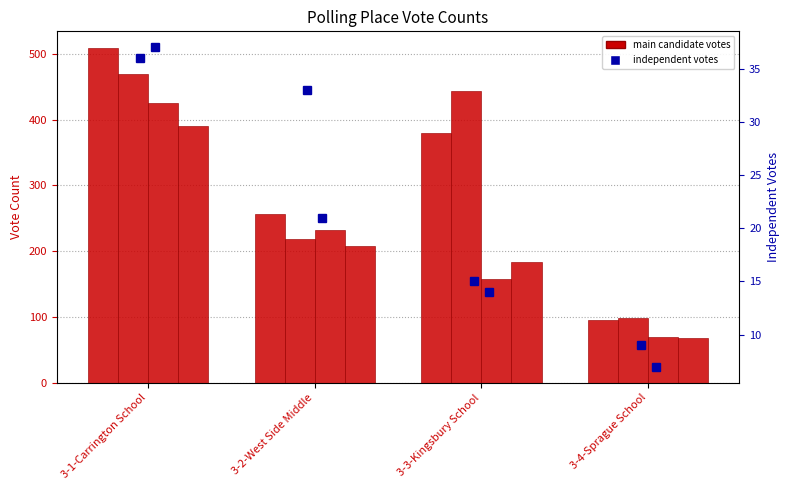

True or false: Kelly Zimmermann Independent has a value of 8 at 3-1-Carrington School.

False